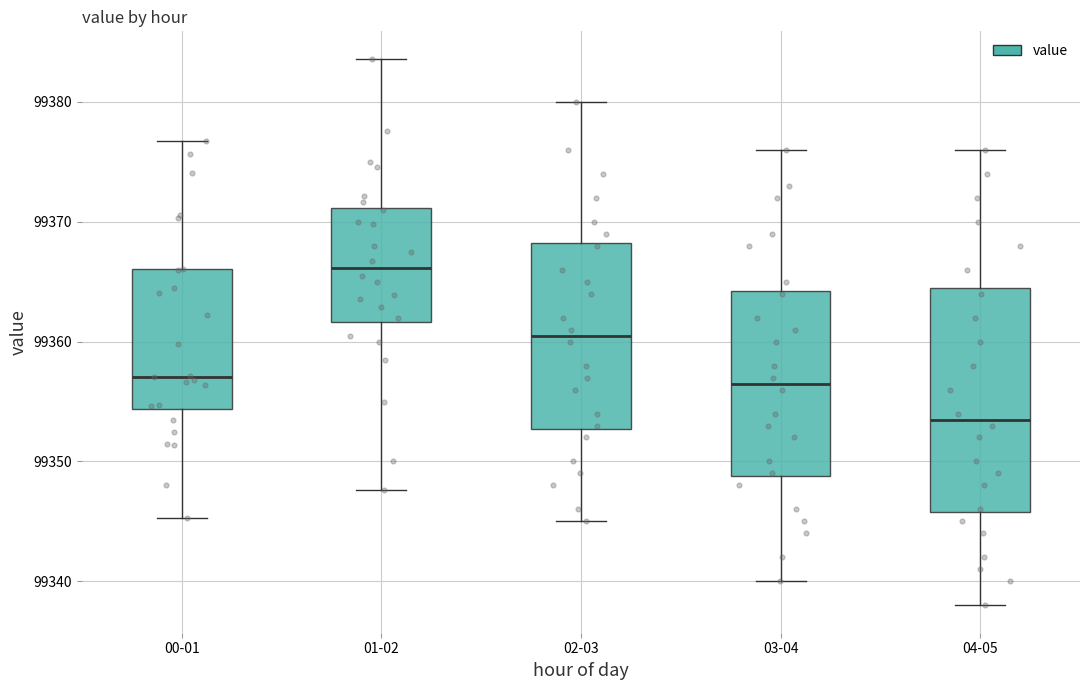

Reading left to right, transcribe this box plot: for each box, give where its median line is, the range the box spans, and where its two whiskers end, as read against the y-axis. The values are not printed on the chart, so give them approximately, as read against the axis.

00-01: median 99357, box 99354 to 99366, whiskers 99345 to 99377
01-02: median 99366, box 99362 to 99371, whiskers 99348 to 99384
02-03: median 99361, box 99353 to 99368, whiskers 99345 to 99380
03-04: median 99357, box 99349 to 99364, whiskers 99340 to 99376
04-05: median 99354, box 99346 to 99365, whiskers 99338 to 99376